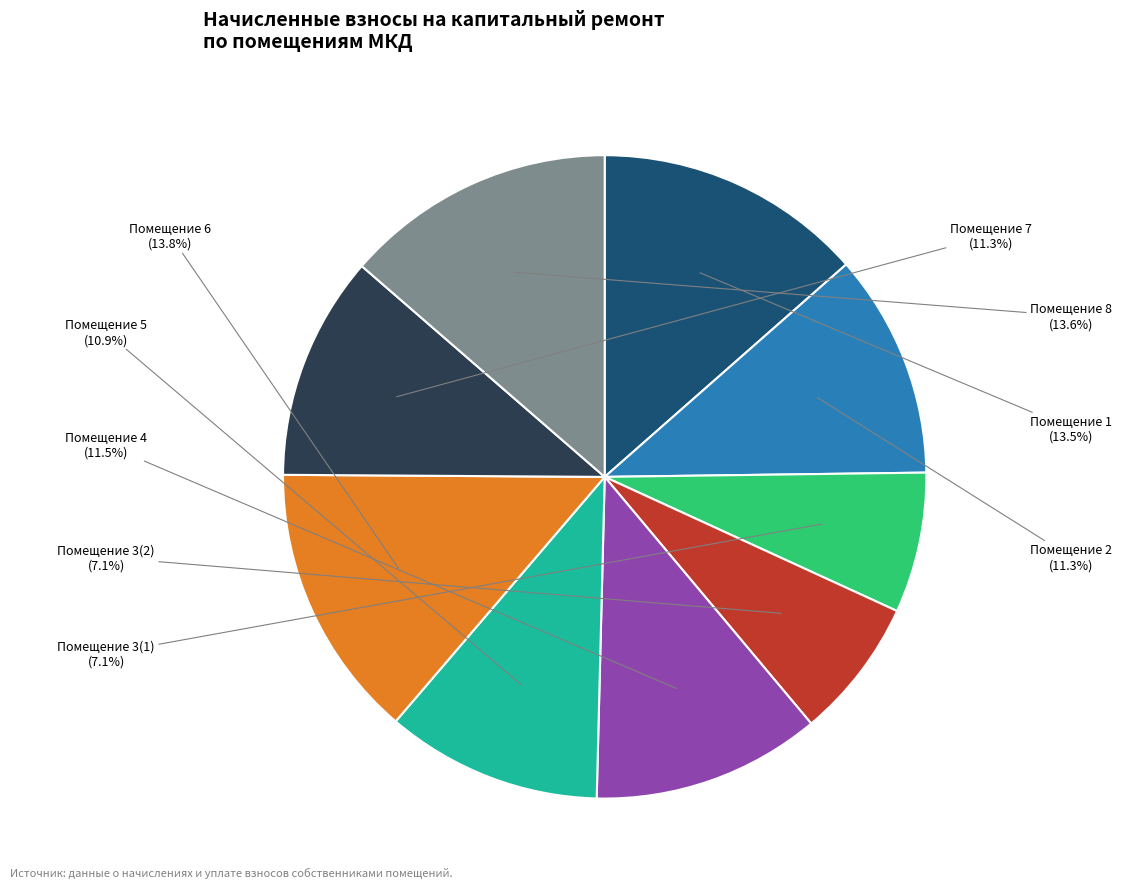

How many slices are in this pie chart?

9